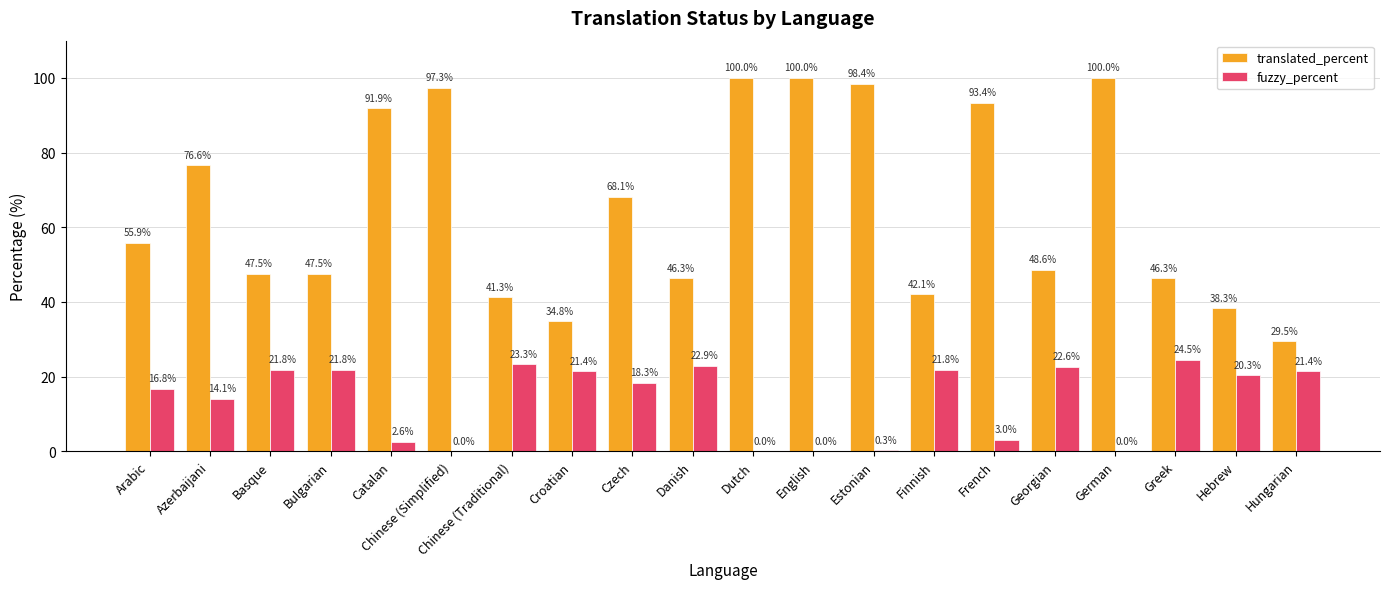

What is the maximum value for translated_percent?

100.0